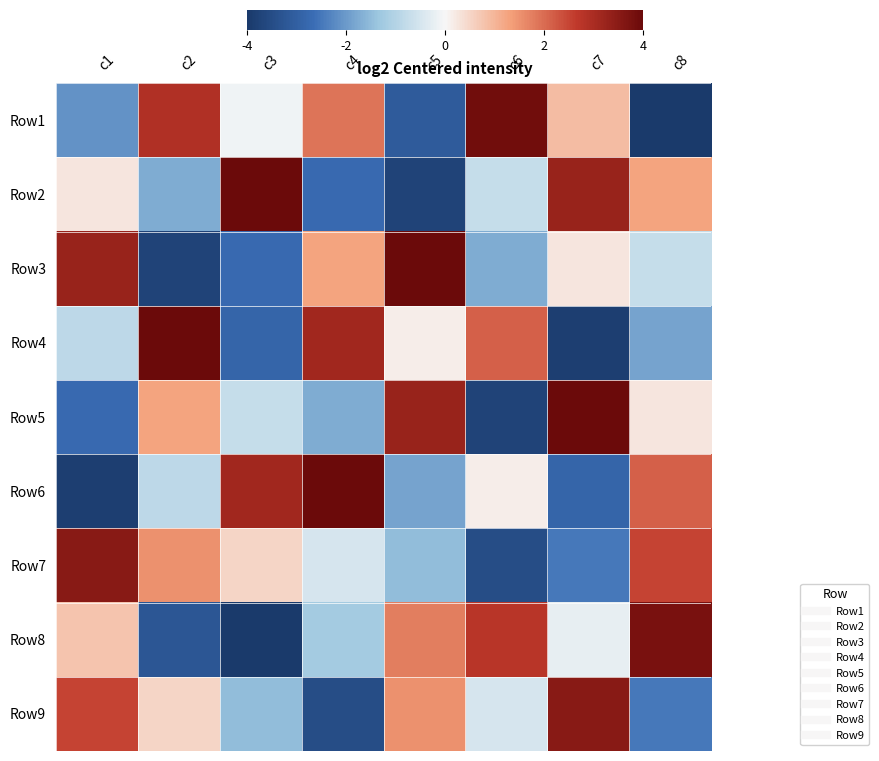

Reading left to right, extract all data points from this chart.

Row1: c1=-2.1	c2=2.9	c3=-0.1	c4=1.9	c5=-3.1	c6=3.9	c7=0.9	c8=-4.1
Row2: c1=0.2	c2=-1.8	c3=4.2	c4=-2.8	c5=-3.8	c6=-0.8	c7=3.2	c8=1.2
Row3: c1=3.2	c2=-3.8	c3=-2.8	c4=1.2	c5=4.2	c6=-1.8	c7=0.2	c8=-0.8
Row4: c1=-0.9	c2=4.1	c3=-2.9	c4=3.1	c5=0.1	c6=2.1	c7=-3.9	c8=-1.9
Row5: c1=-2.8	c2=1.2	c3=-0.8	c4=-1.8	c5=3.2	c6=-3.8	c7=4.2	c8=0.2
Row6: c1=-3.9	c2=-0.9	c3=3.1	c4=4.1	c5=-1.9	c6=0.1	c7=-2.9	c8=2.1
Row7: c1=3.5	c2=1.5	c3=0.5	c4=-0.5	c5=-1.5	c6=-3.5	c7=-2.5	c8=2.5
Row8: c1=0.8	c2=-3.2	c3=-4.2	c4=-1.2	c5=1.8	c6=2.8	c7=-0.2	c8=3.8
Row9: c1=2.5	c2=0.5	c3=-1.5	c4=-3.5	c5=1.5	c6=-0.5	c7=3.5	c8=-2.5